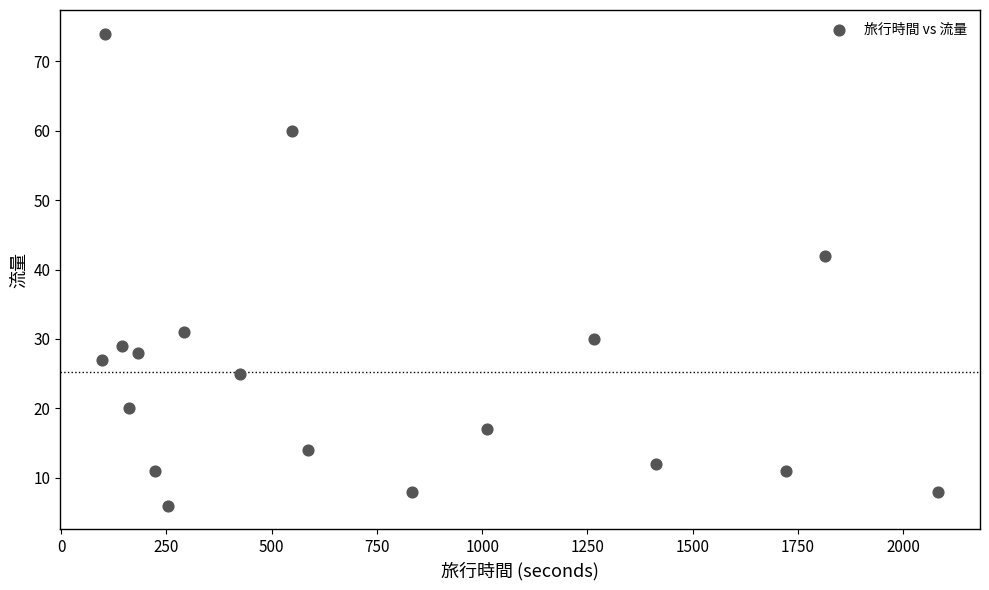

What is the range of Y values (max minus min)?

68